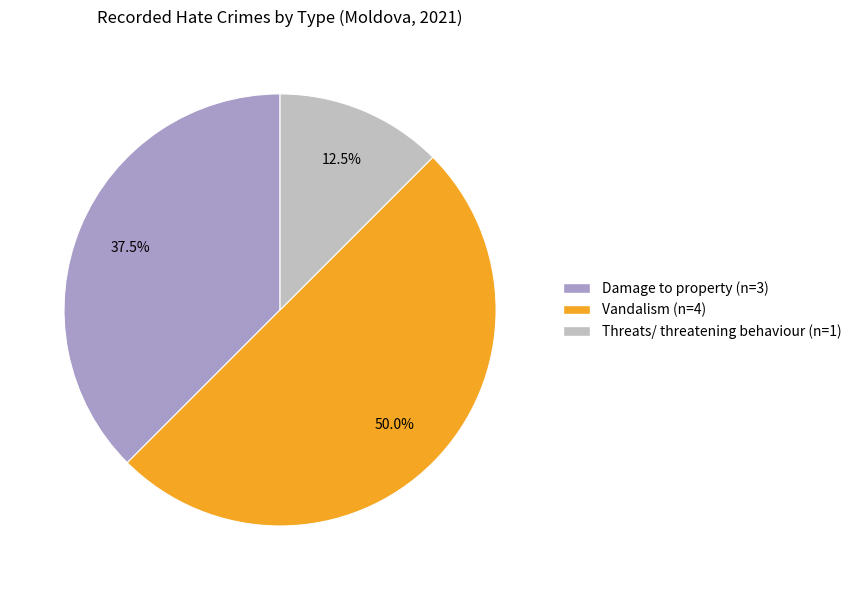

Which slice is the smallest?

Threats/ threatening behaviour